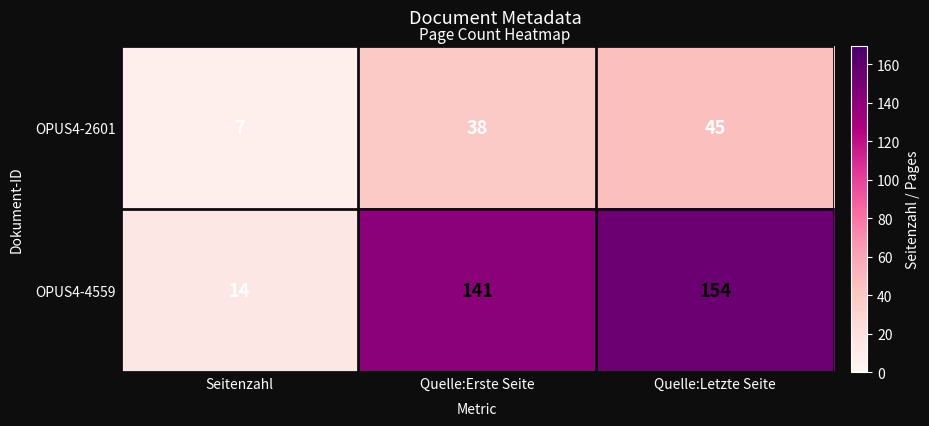

Which series changed the most between Seitenzahl and Quelle:Erste Seite?

OPUS4-4559